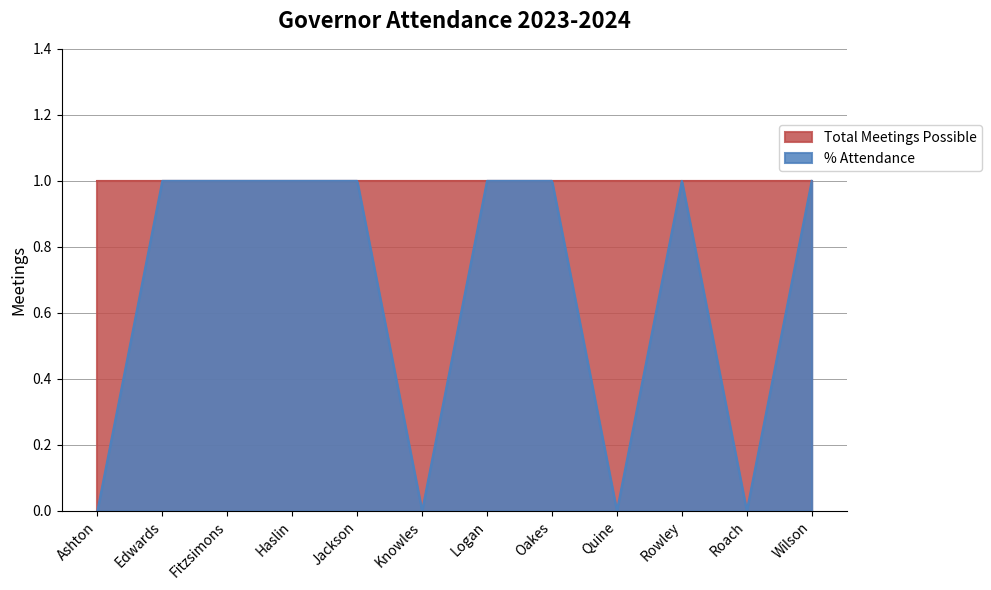

Does the chart have visible grid lines?

Yes